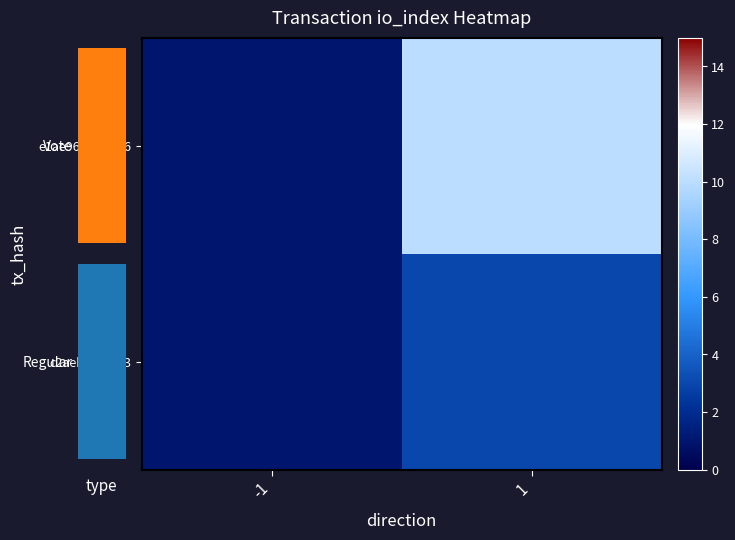

The e1ae96fd...0bd6 series shows 1 at -1. True or false?

True